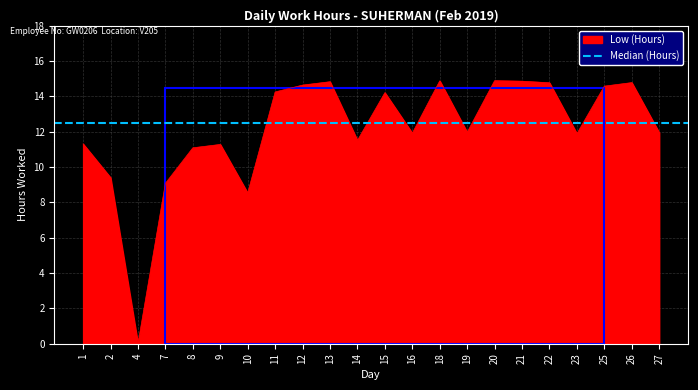

What is the ratio of the value at 26 to the value at 2?

1.6